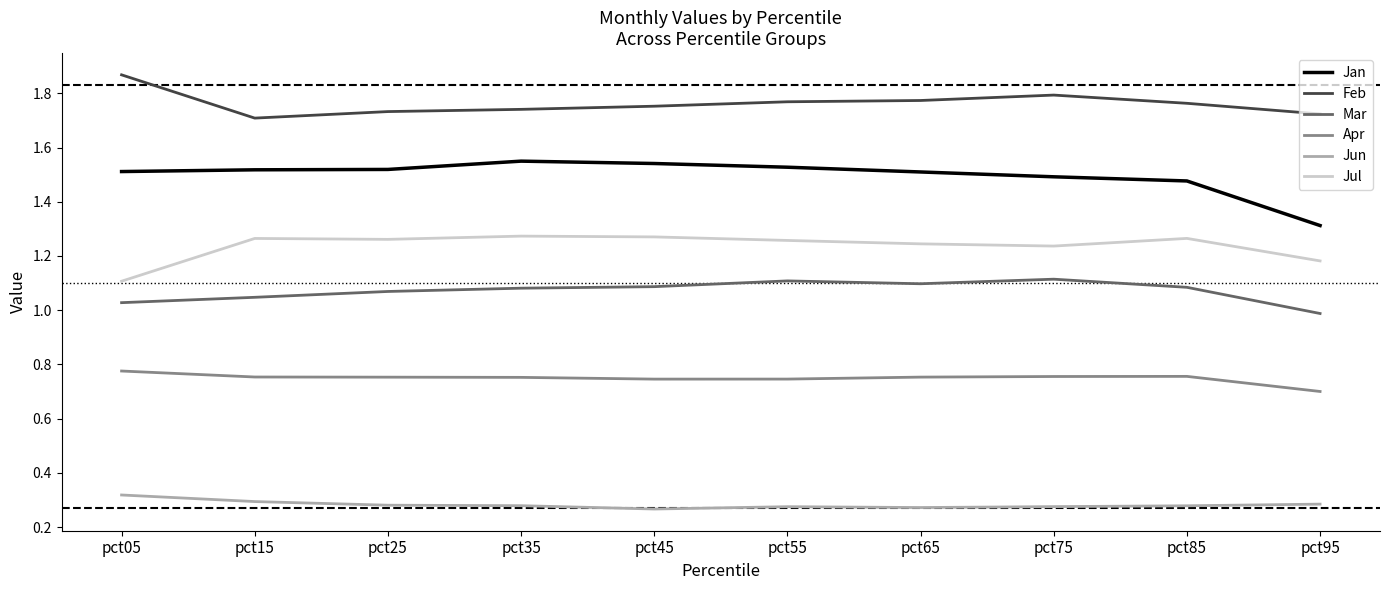

What is the total value across all series at pct05?

6.6